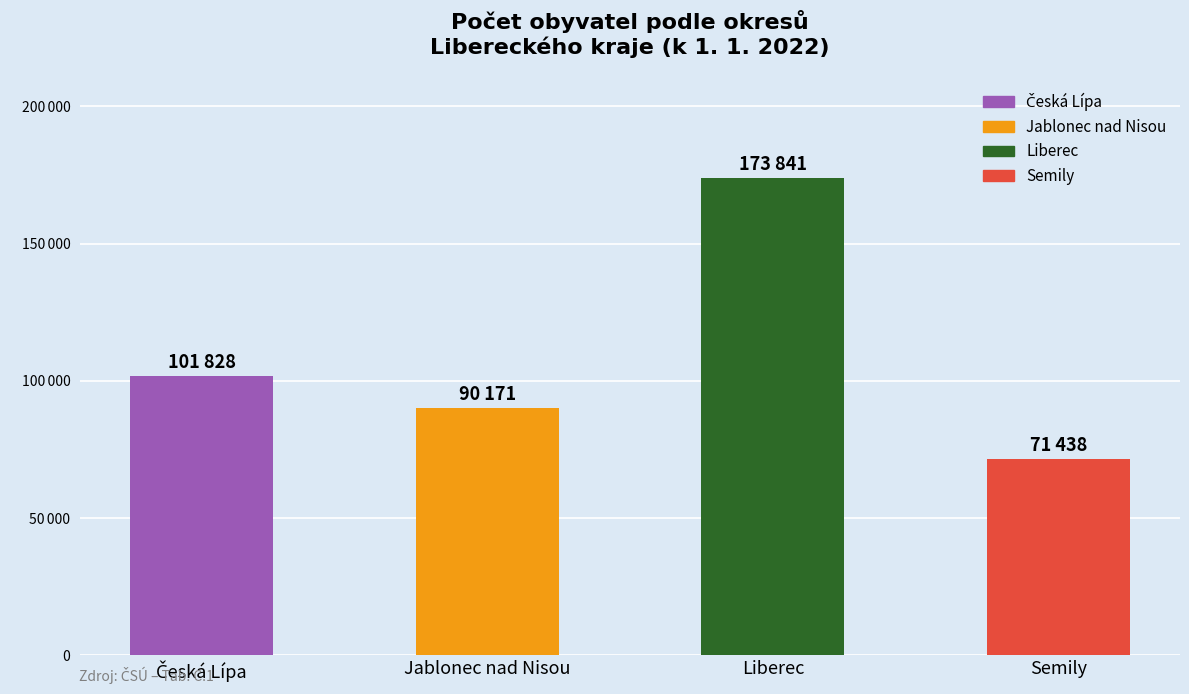

Reading right to left, transcribe all the data shown in this chart.

Semily=71438	Liberec=173841	Jablonec nad Nisou=90171	Česká Lípa=101828